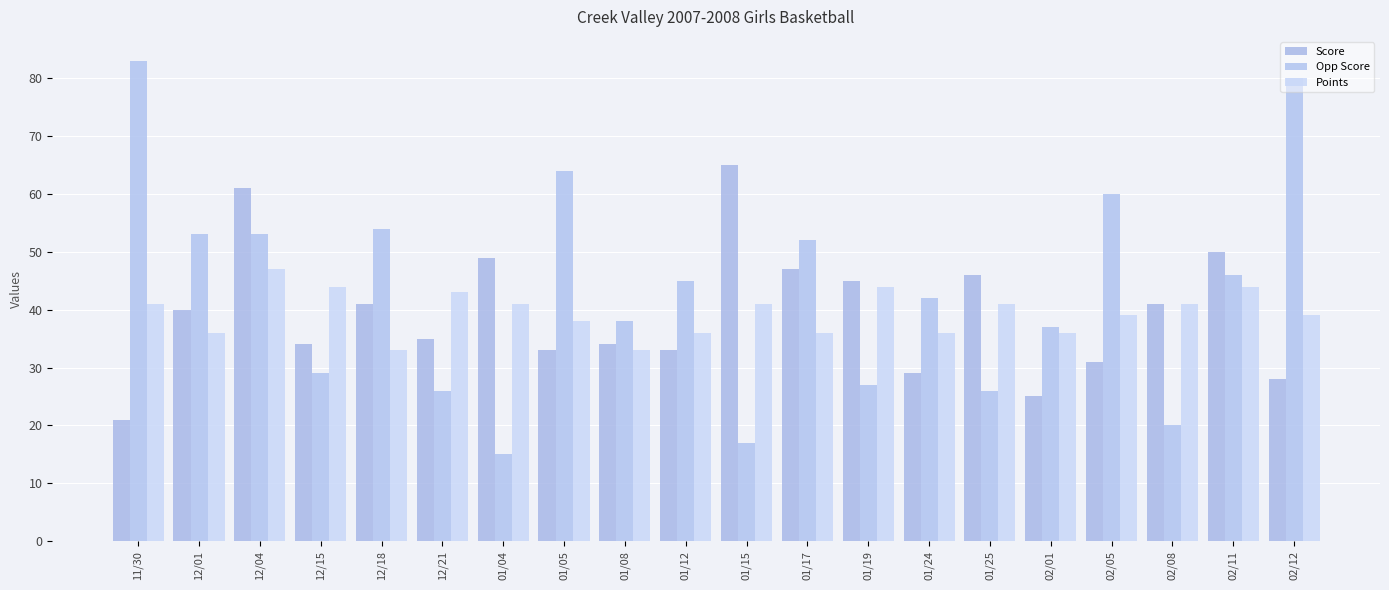

Reading right to left, list all the values displayed in this chart.

Score: 28	50	41	31	25	46	29	45	47	65	33	34	33	49	35	41	34	61	40	21
Opp Score: 80	46	20	60	37	26	42	27	52	17	45	38	64	15	26	54	29	53	53	83
Points: 39	44	41	39	36	41	36	44	36	41	36	33	38	41	43	33	44	47	36	41